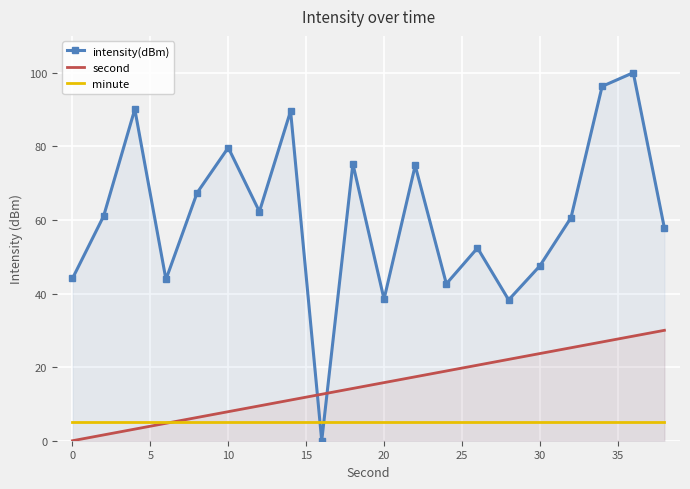

How many intersections are there between intensity(dBm) and minute?

2